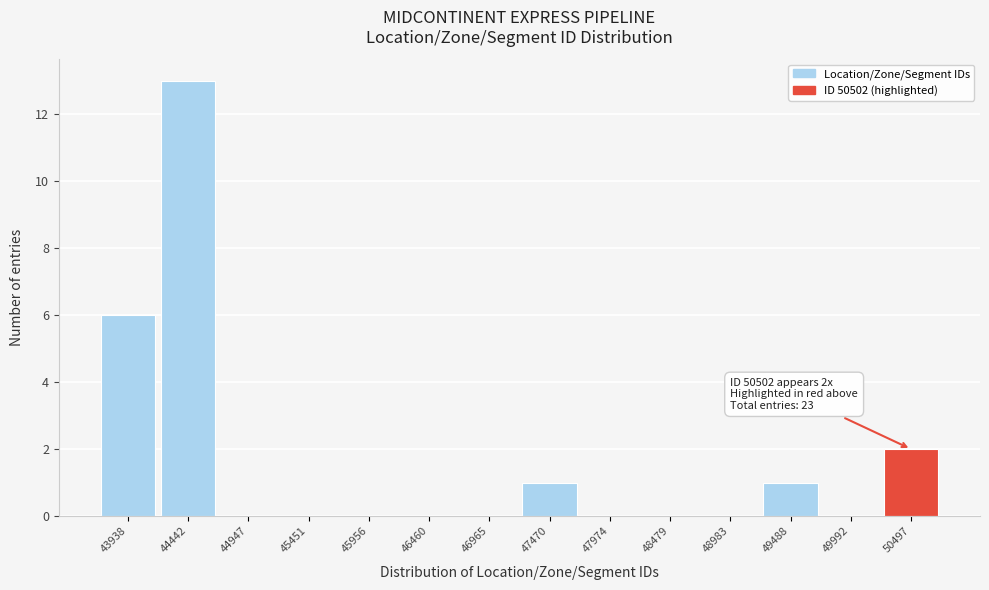

Reading left to right, what are all the values shown in this chart?

43938=6	44442=13	44947=0	45451=0	45956=0	46460=0	46965=0	47470=1	47974=0	48479=0	48983=0	49488=1	49992=0	50497=2